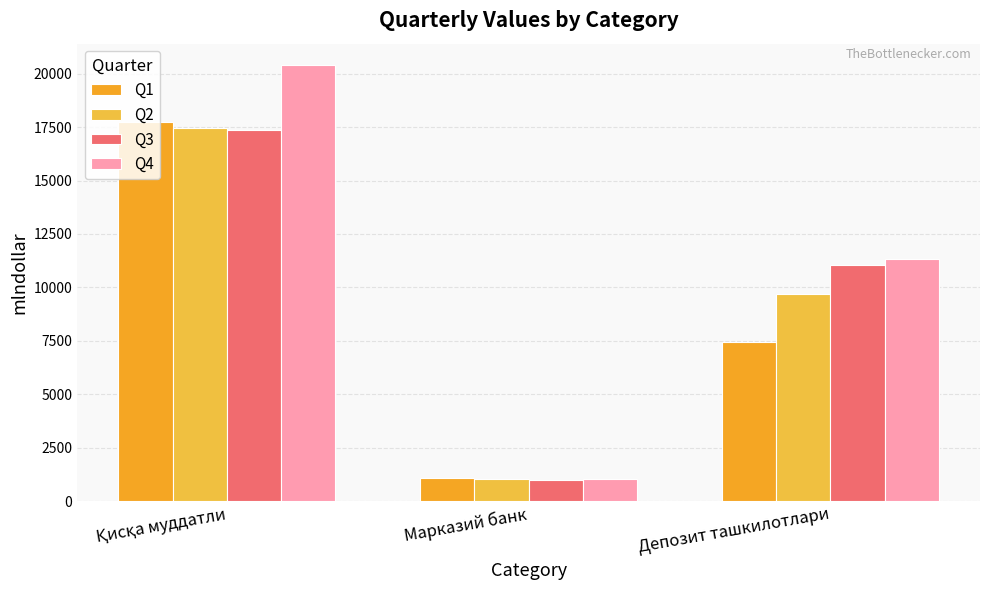

At Қисқа муддатли, list the series in order from smallest to largest.

Q3, Q2, Q1, Q4